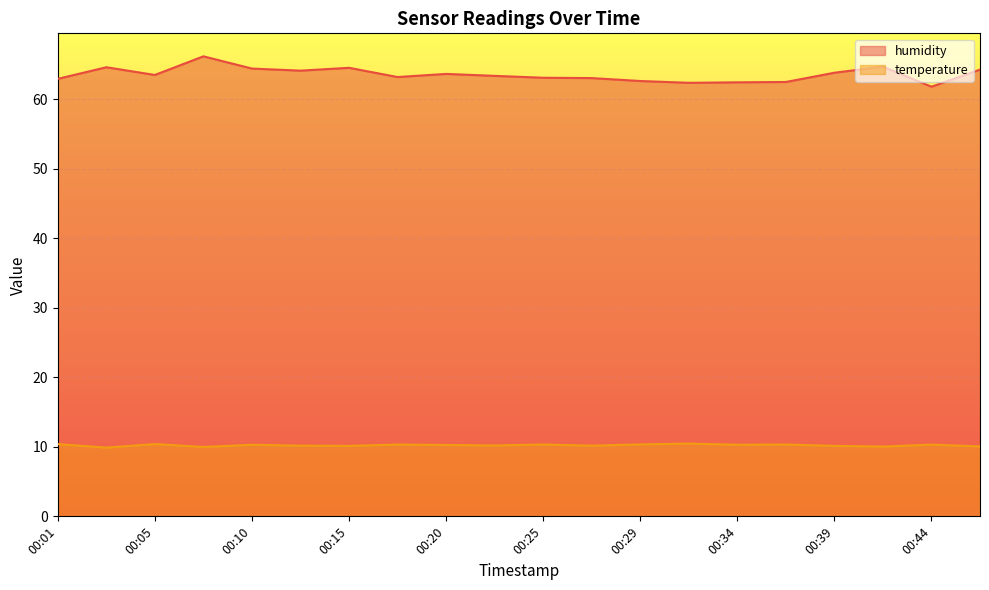

Reading left to right, extract all data points from this chart.

humidity: 63.0	64.6	63.5	66.2	64.4	64.1	64.5	63.2	63.7	63.4	63.1	63.1	62.6	62.4	62.5	62.5	63.8	64.7	61.8	64.3
temperature: 10.4	9.9	10.4	10.0	10.3	10.2	10.1	10.3	10.3	10.2	10.3	10.2	10.3	10.5	10.3	10.3	10.1	10.0	10.3	10.1